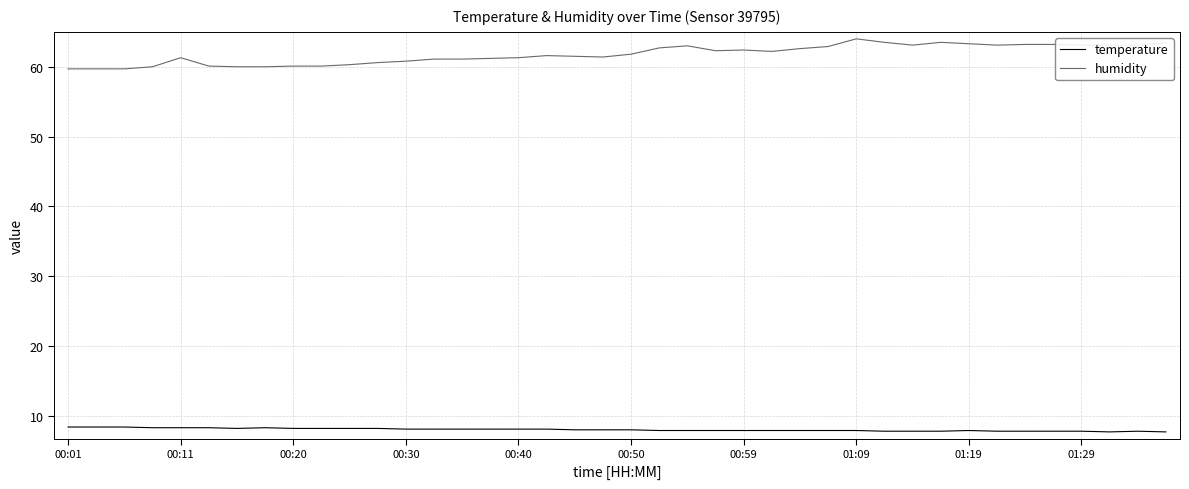

Which series has the largest range (max minus min)?

humidity